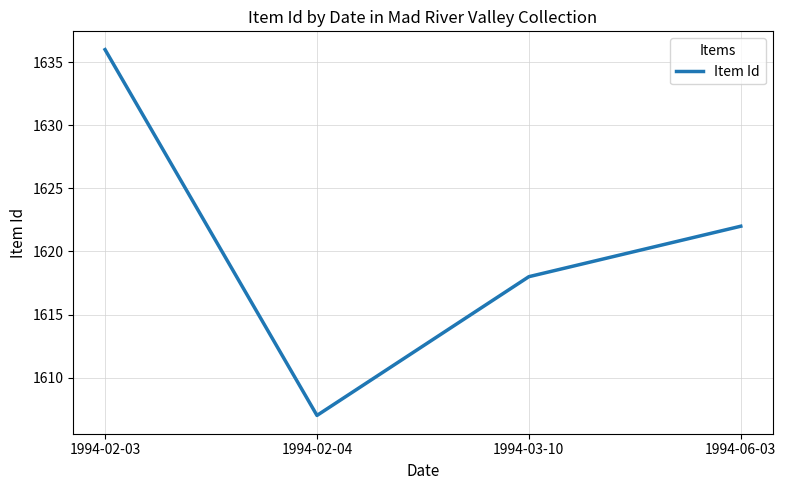

What is the approximate value at 1994-03-10, to the nearest 10?

1620